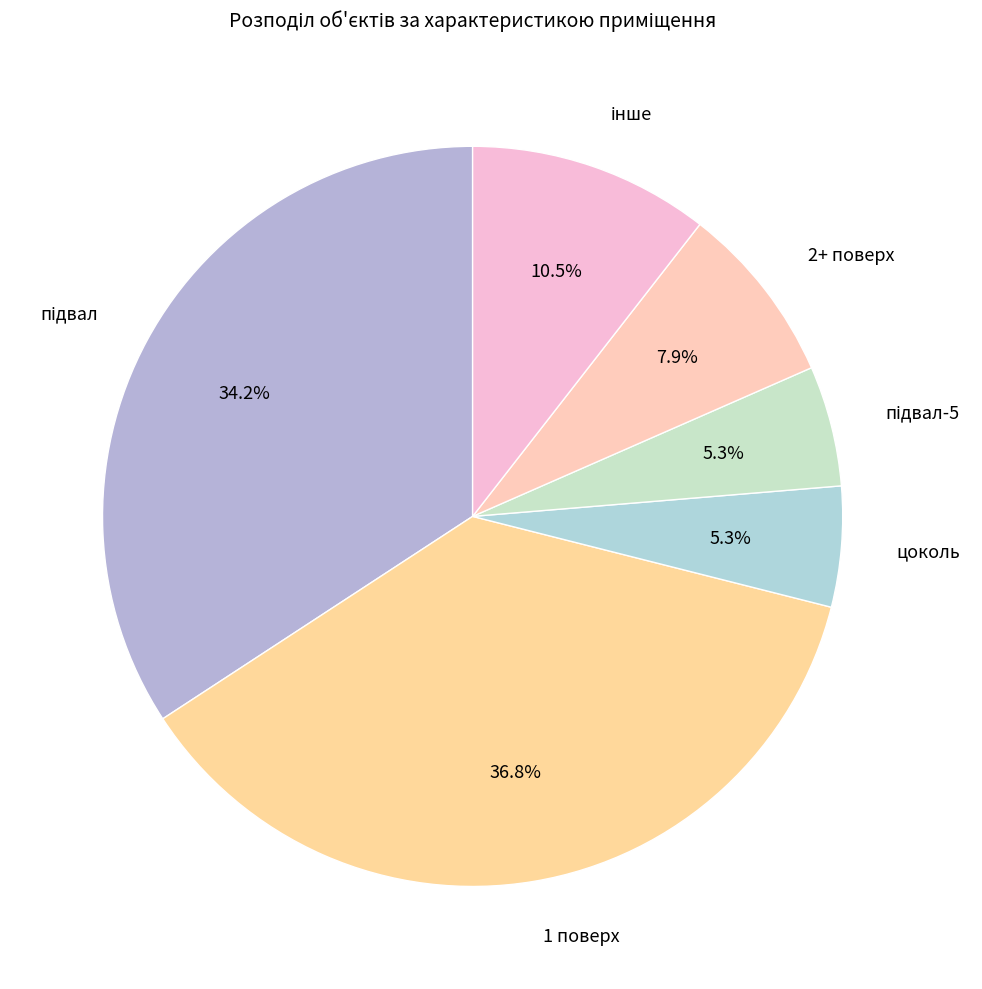

What percentage is NOT represented by 2+ поверх?

92.1%